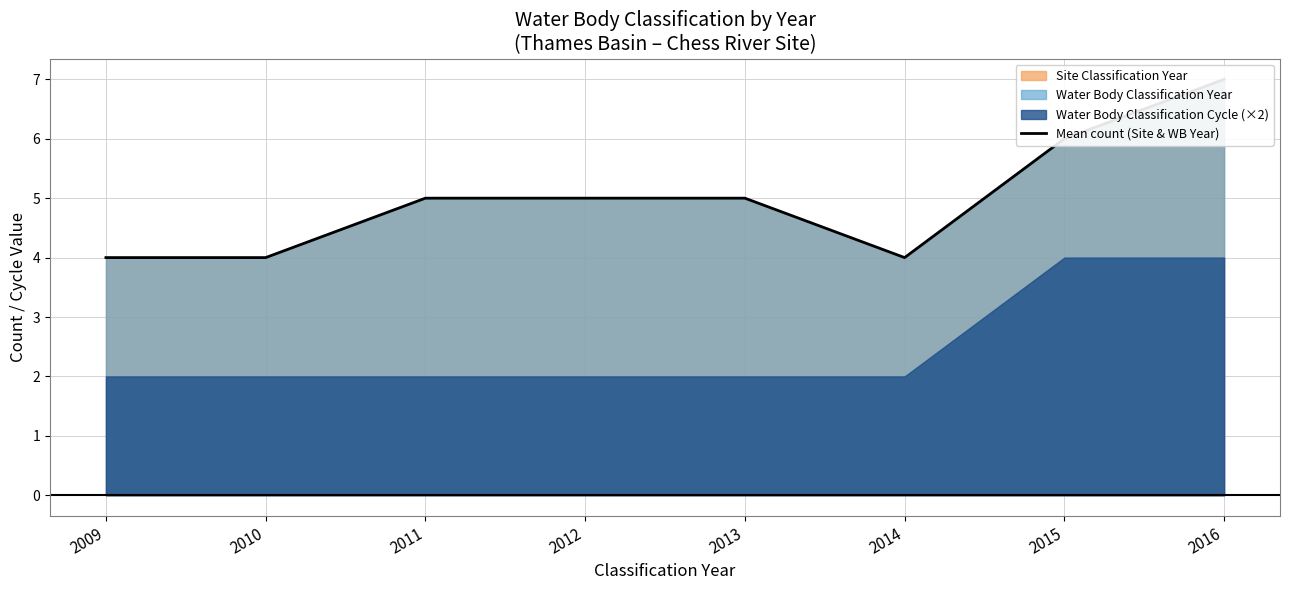

Is it true that the value at 2010 is 4?

True